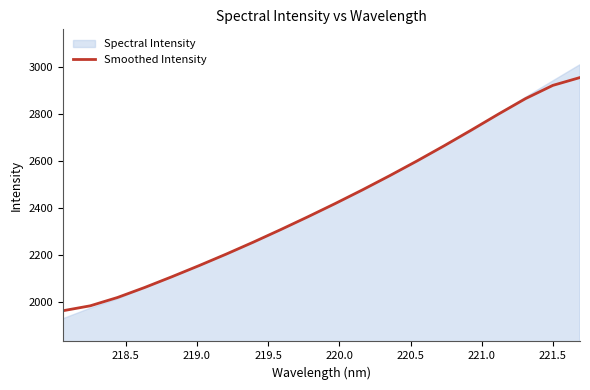

What is the maximum value for Smoothed Intensity?

2954.1